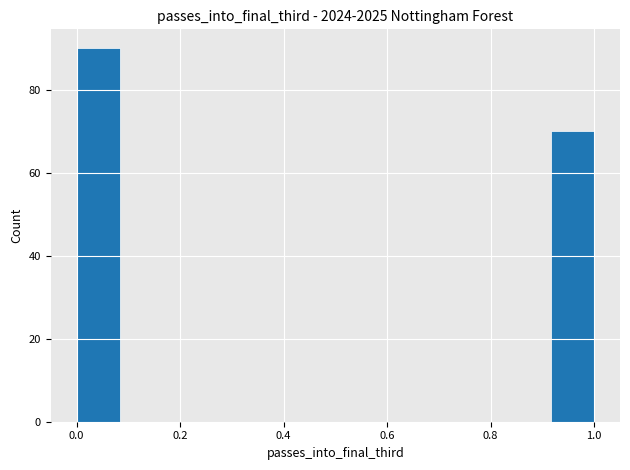

Reading left to right, transcribe this chart: for each bar, give the range it covers on the x-axis and its height. Neither the bar edges nor the heights are printed on the chart, so give them approximately, as read against the axes.

0.00 to 0.08: 90
0.08 to 0.16: 0
0.16 to 0.26: 0
0.26 to 0.34: 0
0.34 to 0.42: 0
0.42 to 0.50: 0
0.50 to 0.58: 0
0.58 to 0.66: 0
0.66 to 0.76: 0
0.76 to 0.84: 0
0.84 to 0.92: 0
0.92 to 1.00: 70